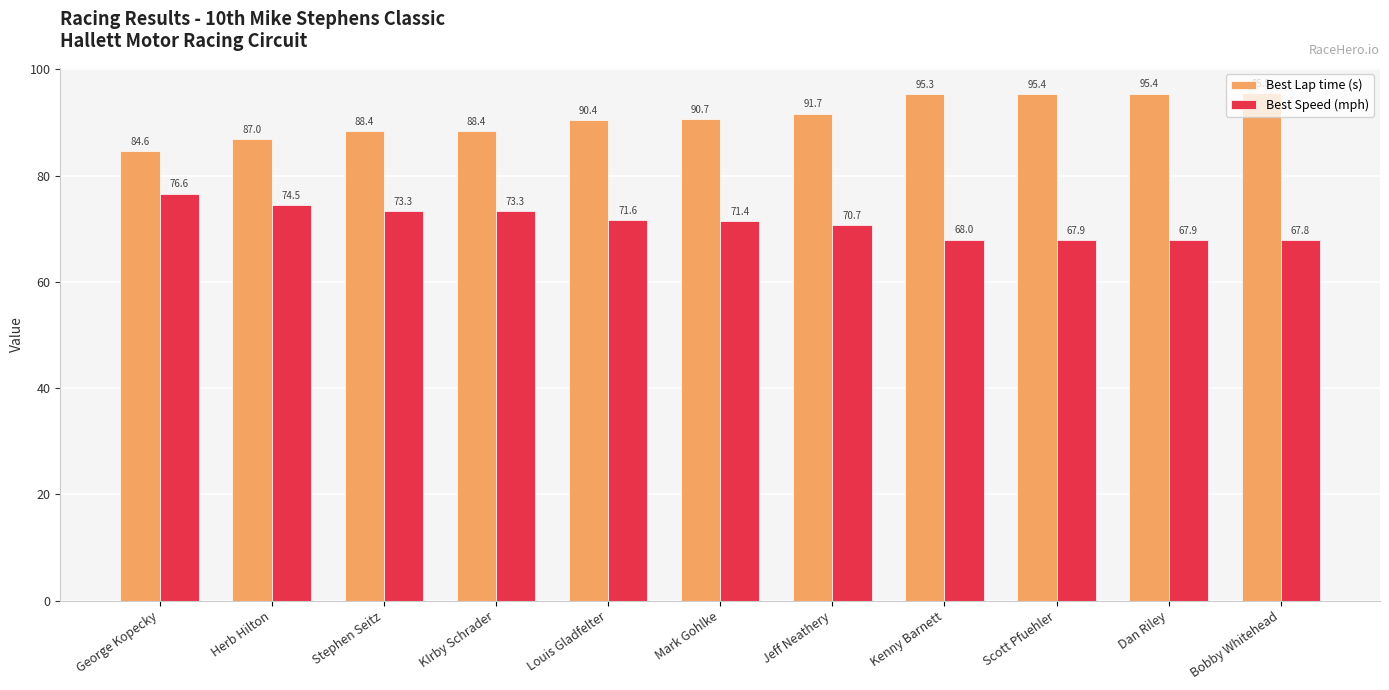

Which series changed the most between Mark Gohlke and Dan Riley?

Best Lap time (s)